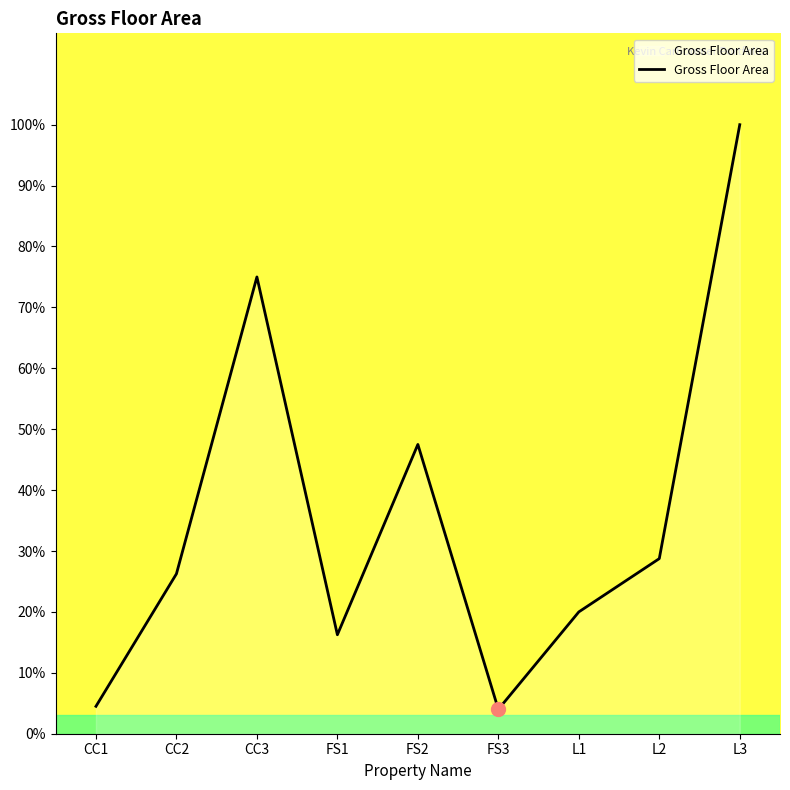

What is the change in value from FS2 to FS3?

-43.5